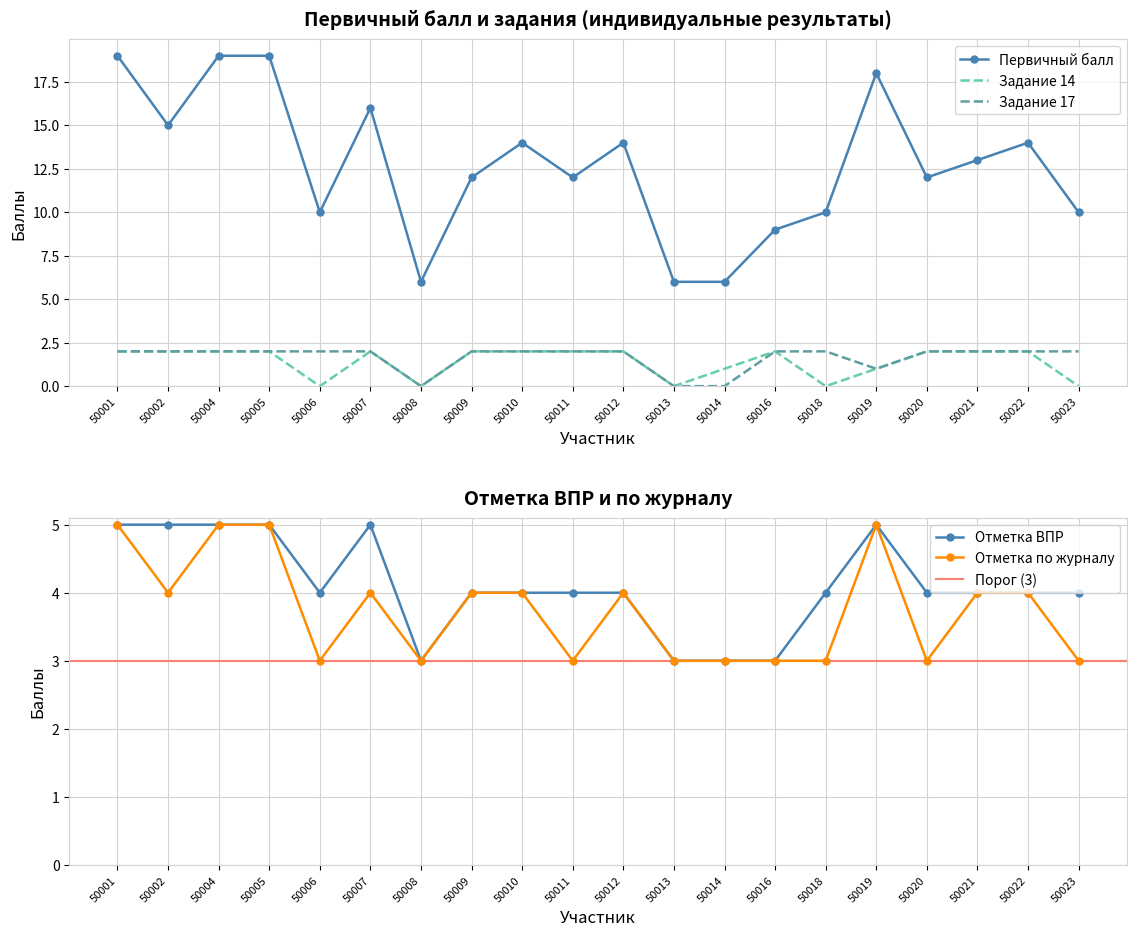

How many categories are shown in the chart?

20